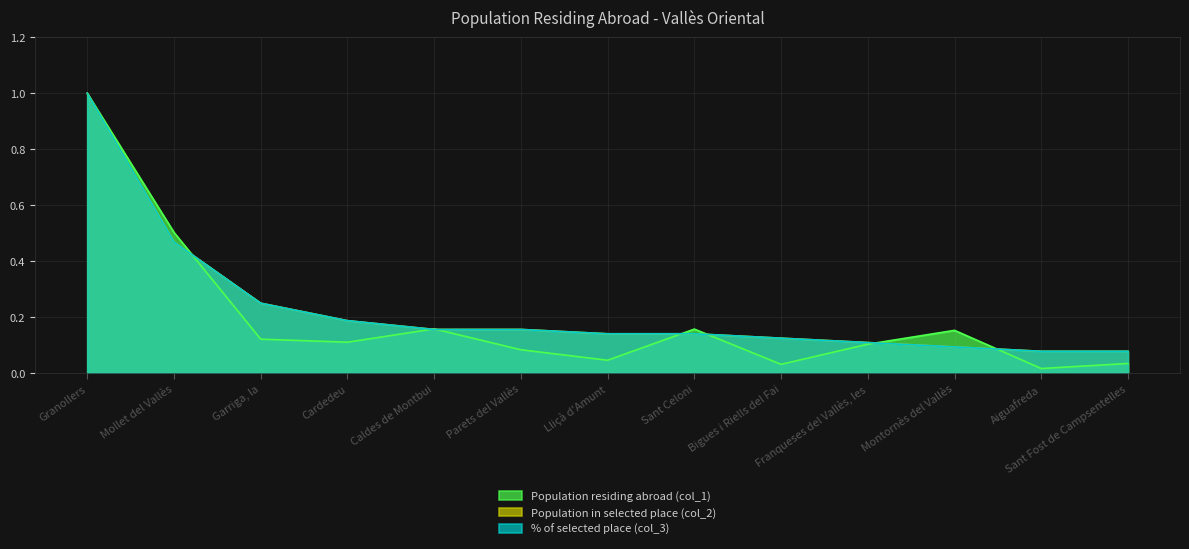

What is the difference between the second highest and minimum values in the Population residing abroad (col_1) series?

0.5